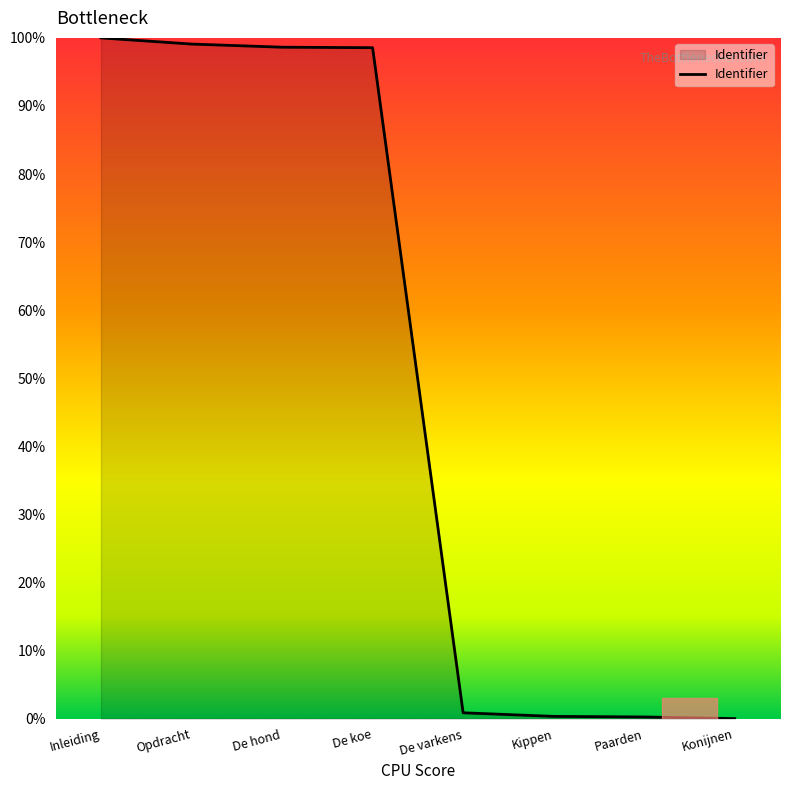

What position from the left is Konijnen?

8